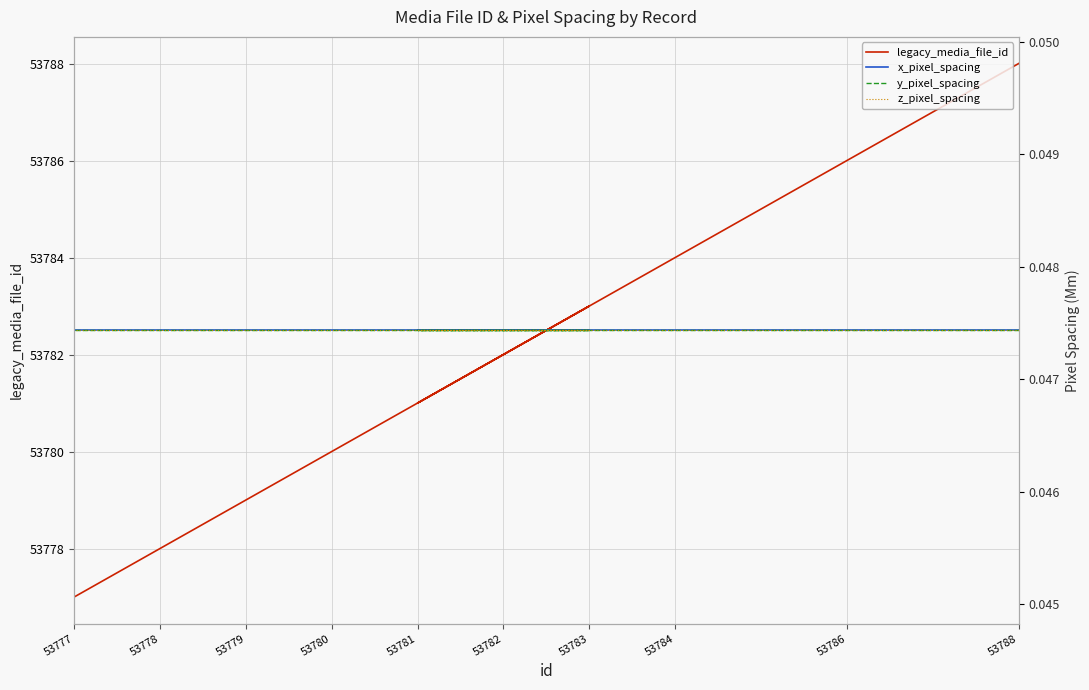

At which category is the sum across all series the highest?

53788